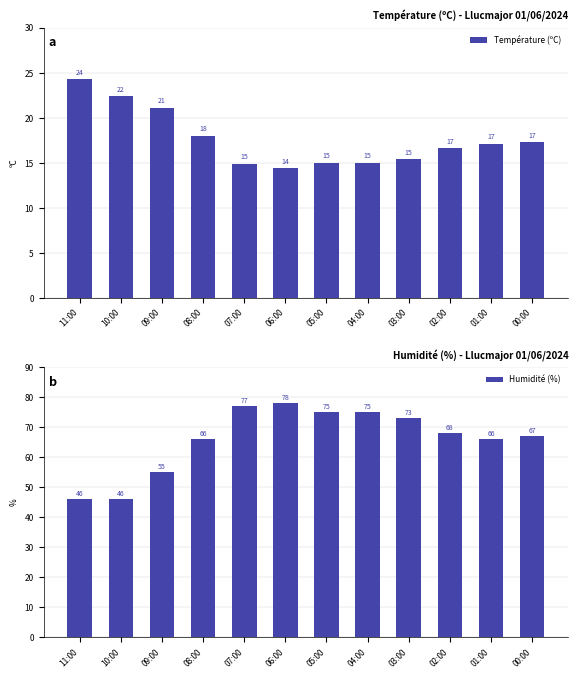

What is the label of the 8th bar from the left?

04:00